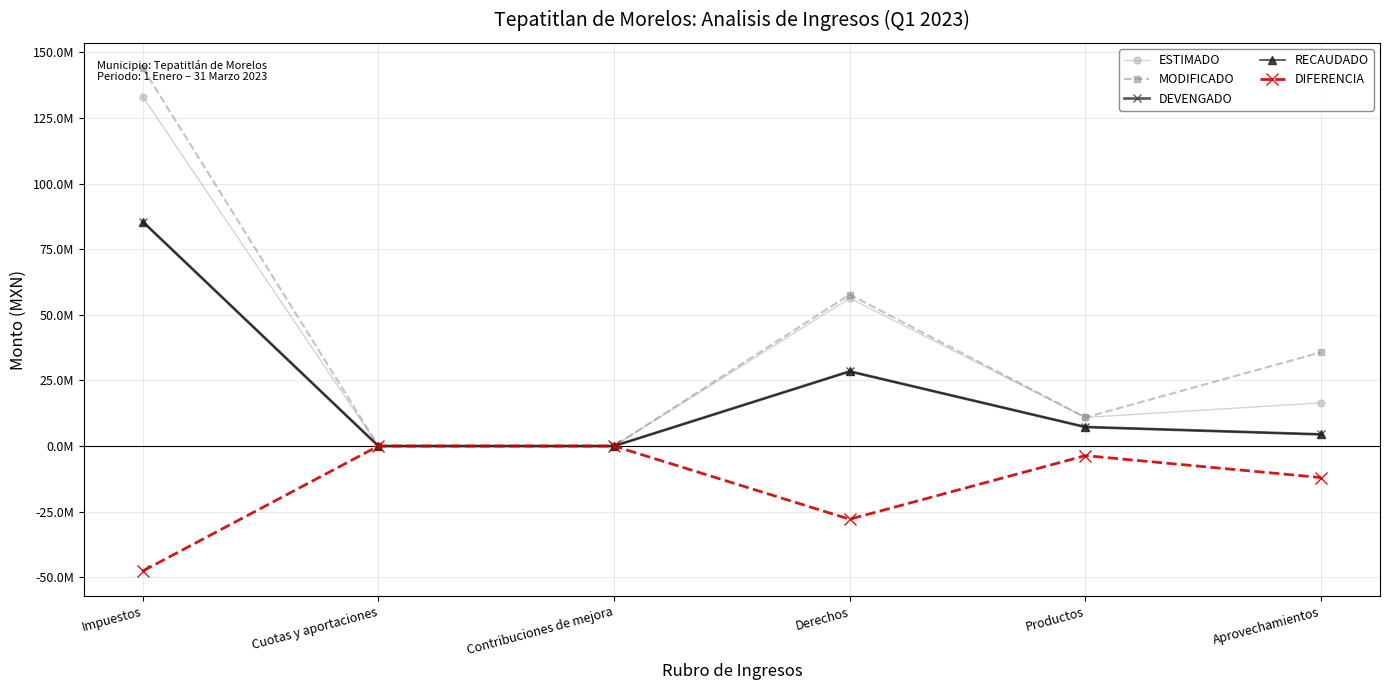

What is the difference between the maximum and minimum values in the DEVENGADO series?

85528544.8